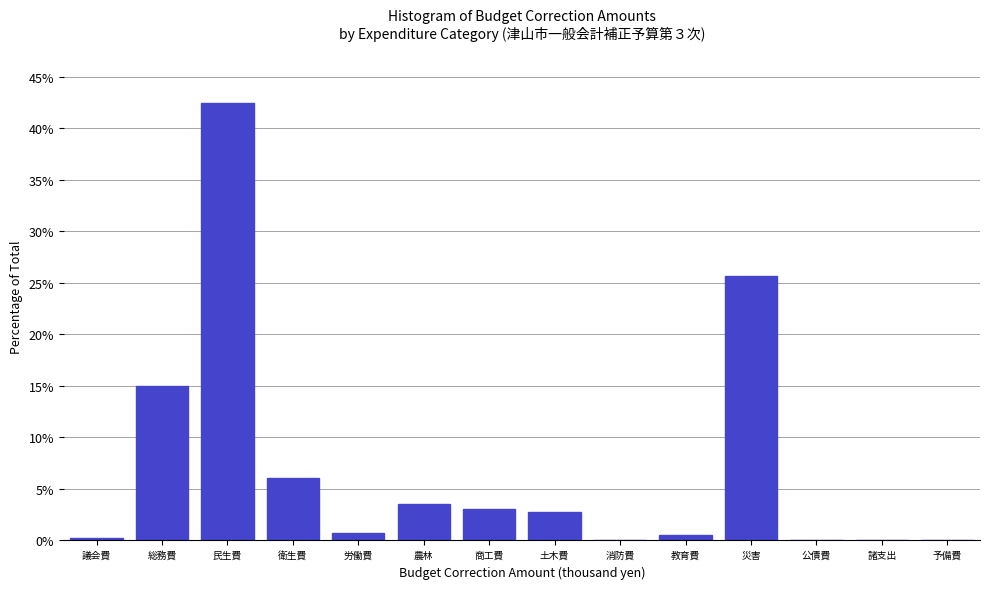

The chart shows a value of 28.4 at 消防費. True or false?

False